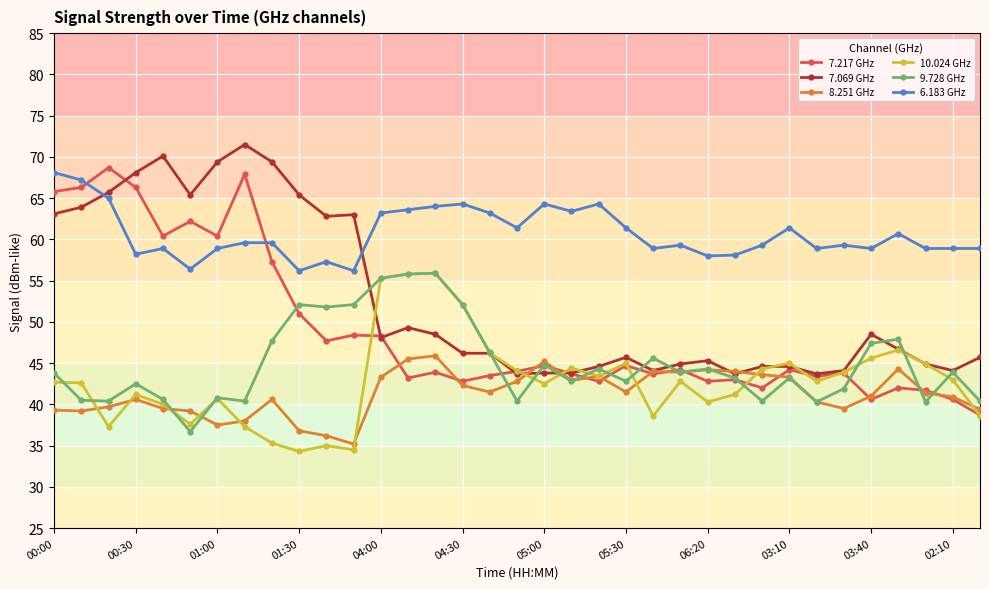

How many distinct data groups are displayed?

6